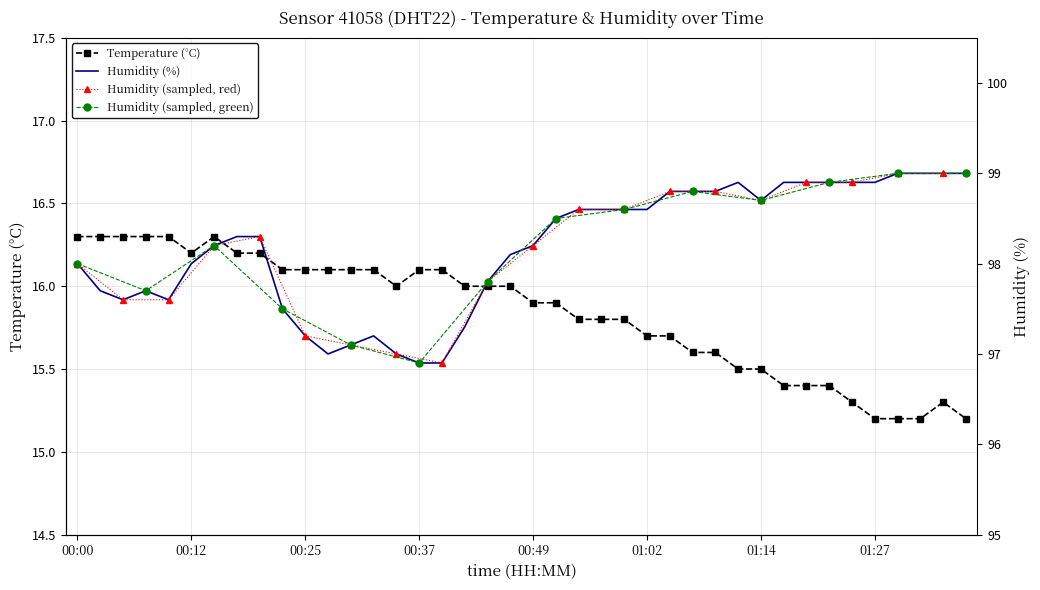

Which series has the largest total across all categories?

humidity